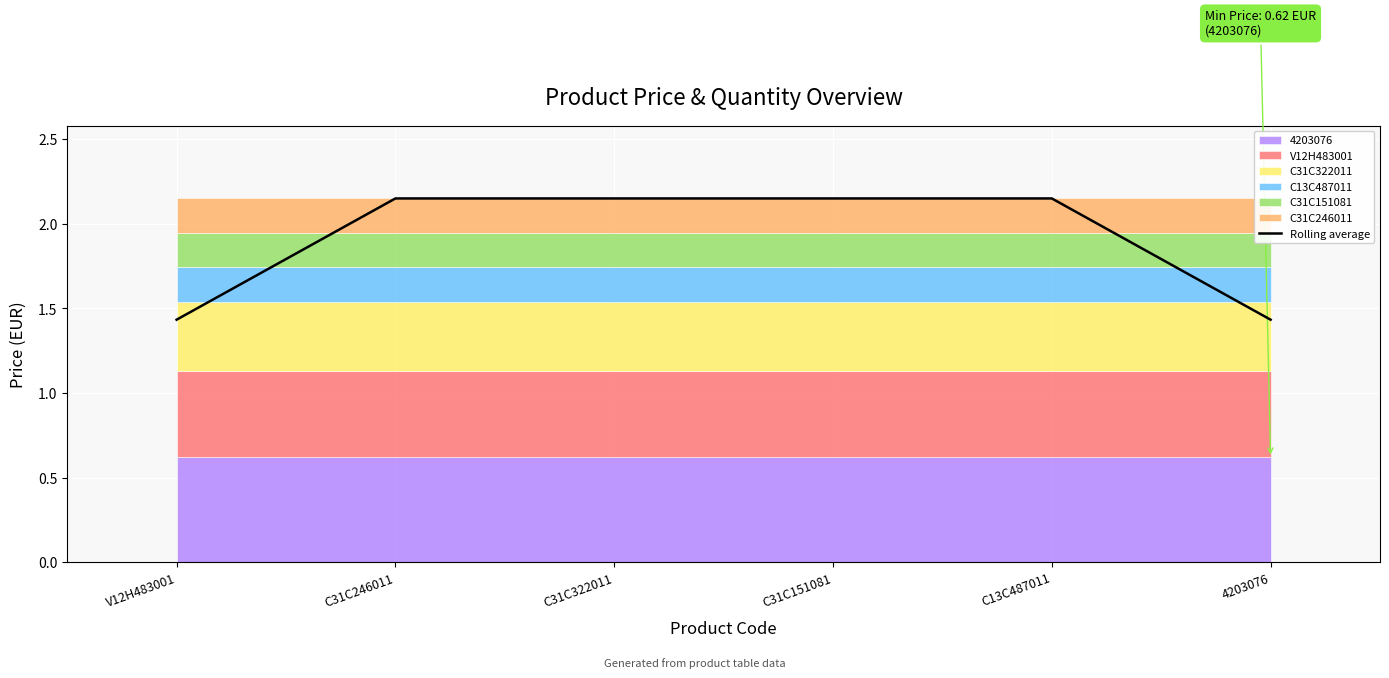

Count the values in the range 1 to 2.

2